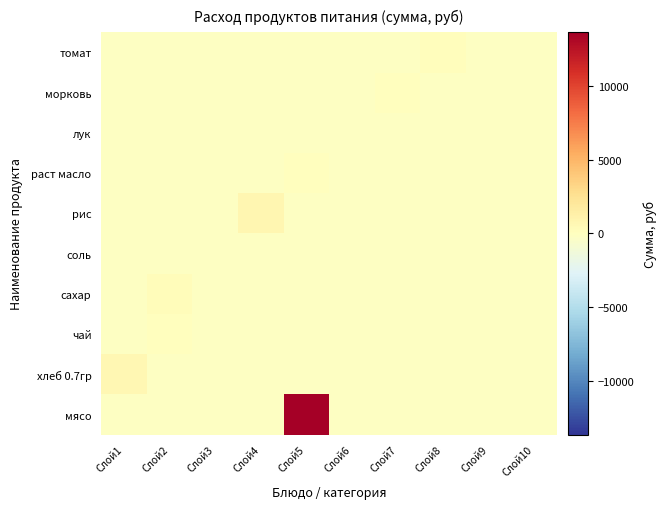

Reading left to right, extract all data points from this chart.

мясо: Слой1=-171.1	Слой2=-171.1	Слой3=-171.1	Слой4=-171.1	Слой5=13650.4	Слой6=-171.1	Слой7=-171.1	Слой8=-171.1	Слой9=-171.1	Слой10=-171.1
хлеб 0.7гр: Слой1=731.5	Слой2=-171.1	Слой3=-171.1	Слой4=-171.1	Слой5=-171.1	Слой6=-171.1	Слой7=-171.1	Слой8=-171.1	Слой9=-171.1	Слой10=-171.1
чай: Слой1=-171.1	Слой2=8.4	Слой3=-171.1	Слой4=-171.1	Слой5=-171.1	Слой6=-171.1	Слой7=-171.1	Слой8=-171.1	Слой9=-171.1	Слой10=-171.1
сахар: Слой1=-171.1	Слой2=223.8	Слой3=-171.1	Слой4=-171.1	Слой5=-171.1	Слой6=-171.1	Слой7=-171.1	Слой8=-171.1	Слой9=-171.1	Слой10=-171.1
соль: Слой1=-171.1	Слой2=-171.1	Слой3=-149.6	Слой4=-171.1	Слой5=-171.1	Слой6=-171.1	Слой7=-171.1	Слой8=-171.1	Слой9=-171.1	Слой10=-171.1
рис: Слой1=-171.1	Слой2=-171.1	Слой3=-171.1	Слой4=841.3	Слой5=-171.1	Слой6=-171.1	Слой7=-171.1	Слой8=-171.1	Слой9=-171.1	Слой10=-171.1
раст масло: Слой1=-171.1	Слой2=-171.1	Слой3=-171.1	Слой4=-171.1	Слой5=35.3	Слой6=-171.1	Слой7=-171.1	Слой8=-171.1	Слой9=-171.1	Слой10=-171.1
лук: Слой1=-171.1	Слой2=-171.1	Слой3=-171.1	Слой4=-171.1	Слой5=-171.1	Слой6=-117.3	Слой7=-171.1	Слой8=-171.1	Слой9=-171.1	Слой10=-171.1
морковь: Слой1=-171.1	Слой2=-171.1	Слой3=-171.1	Слой4=-171.1	Слой5=-171.1	Слой6=-171.1	Слой7=53.3	Слой8=-171.1	Слой9=-171.1	Слой10=-171.1
томат: Слой1=-171.1	Слой2=-171.1	Слой3=-171.1	Слой4=-171.1	Слой5=-171.1	Слой6=-171.1	Слой7=-171.1	Слой8=123.8	Слой9=-171.1	Слой10=-171.1